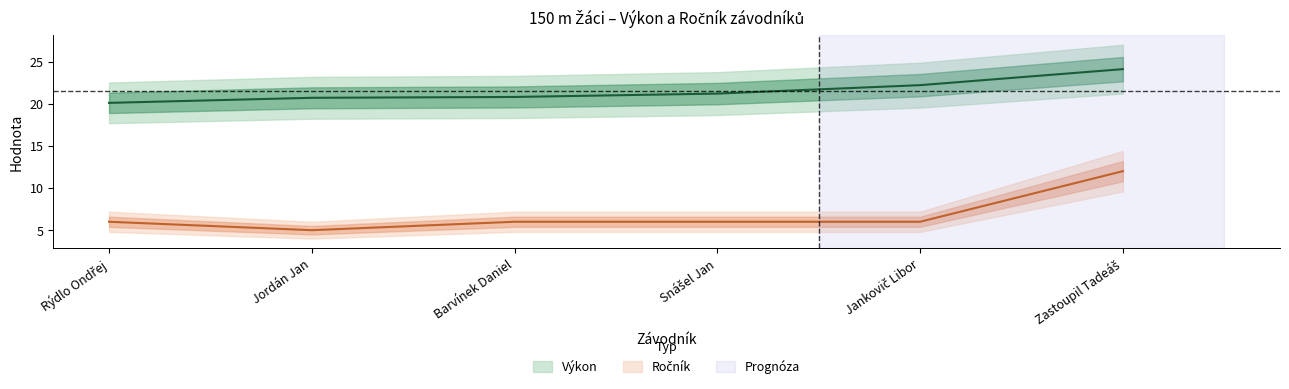

What position from the right is Zastoupil Tadeáš?

1